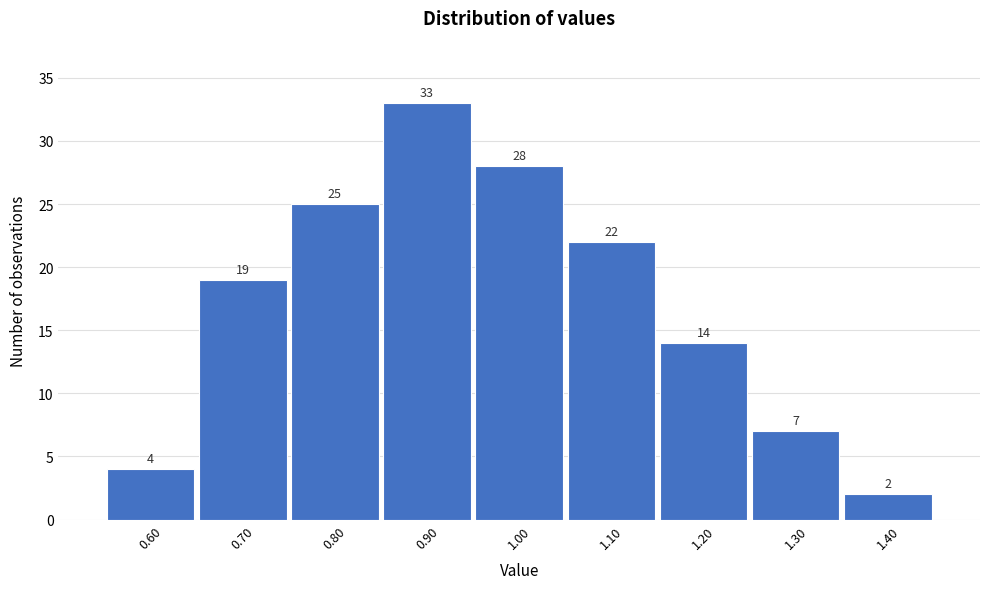

How tall is the bar that spans 0.75 to 0.85 on the x-axis?

25